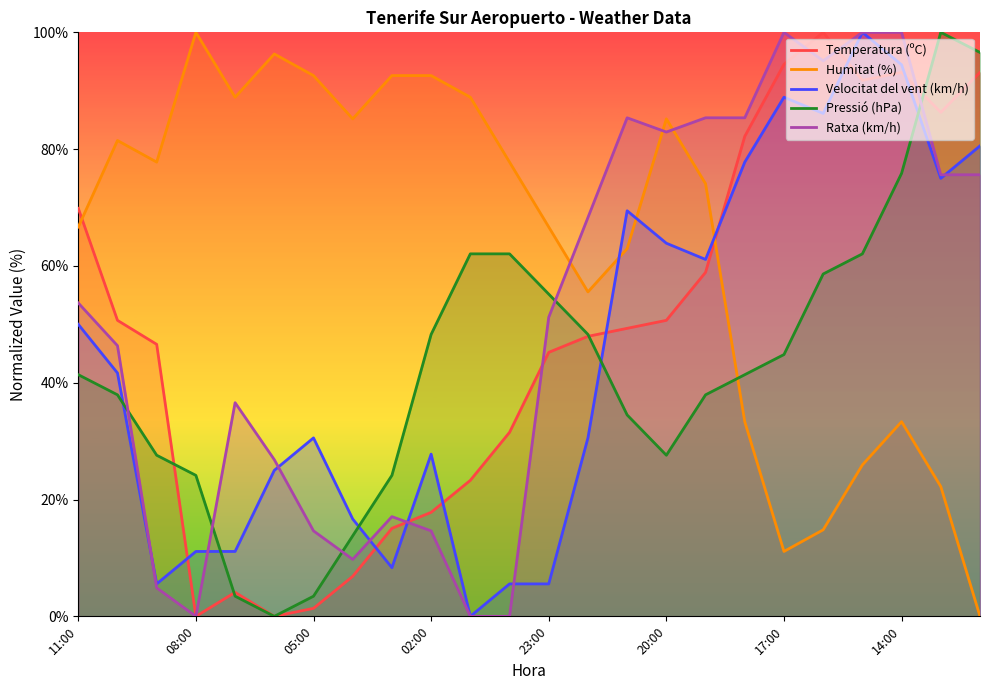

What is the difference between the maximum and second lowest values in the Velocitat del vent (km/h) series?

94.4